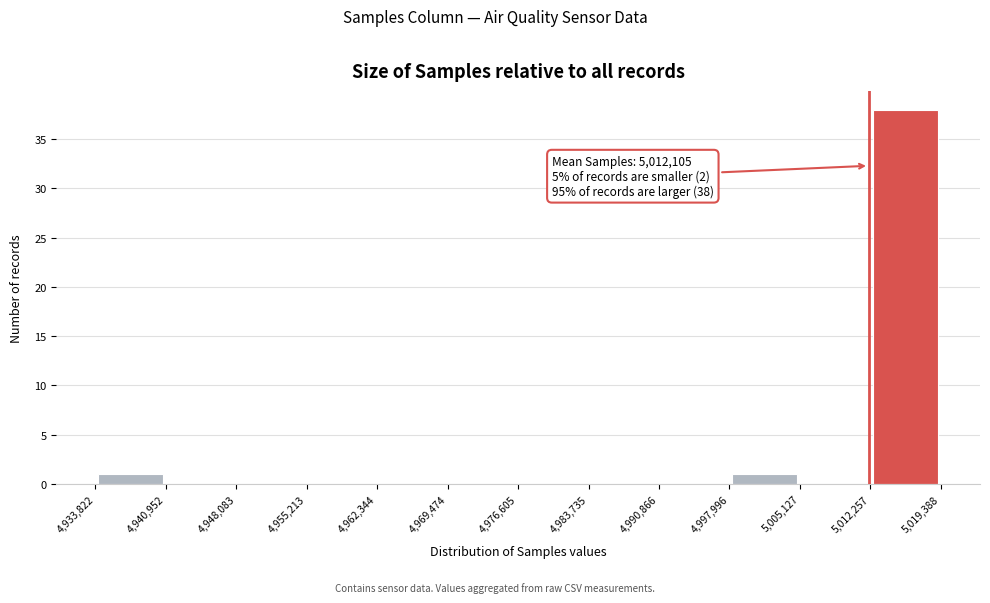

Which range on the x-axis has the tallest bar?

5,012,257 to 5,019,388